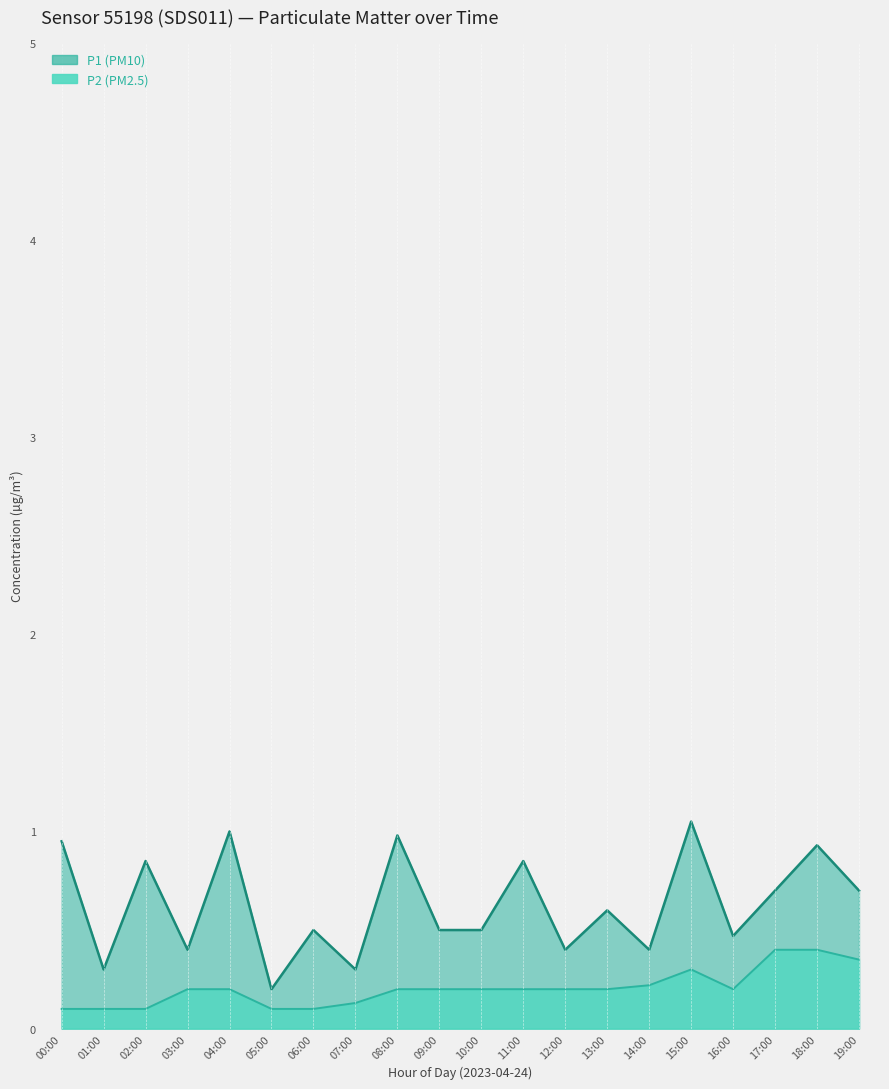

Reading left to right, list all the values displayed in this chart.

P1: 00:00=0.9	01:00=0.3	02:00=0.8	03:00=0.4	04:00=1.0	05:00=0.2	06:00=0.5	07:00=0.3	08:00=1.0	09:00=0.5	10:00=0.5	11:00=0.8	12:00=0.4	13:00=0.6	14:00=0.4	15:00=1.1	16:00=0.5	17:00=0.7	18:00=0.9	19:00=0.7
P2: 00:00=0.1	01:00=0.1	02:00=0.1	03:00=0.2	04:00=0.2	05:00=0.1	06:00=0.1	07:00=0.1	08:00=0.2	09:00=0.2	10:00=0.2	11:00=0.2	12:00=0.2	13:00=0.2	14:00=0.2	15:00=0.3	16:00=0.2	17:00=0.4	18:00=0.4	19:00=0.3